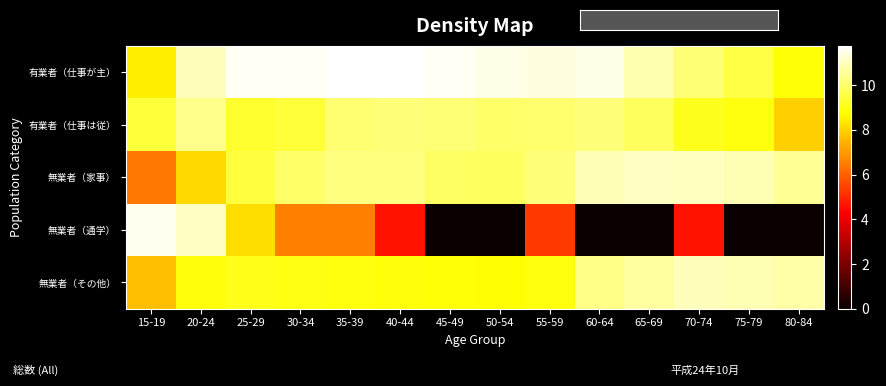

What is the spread (max minus min) of values at 20-24?

2.9